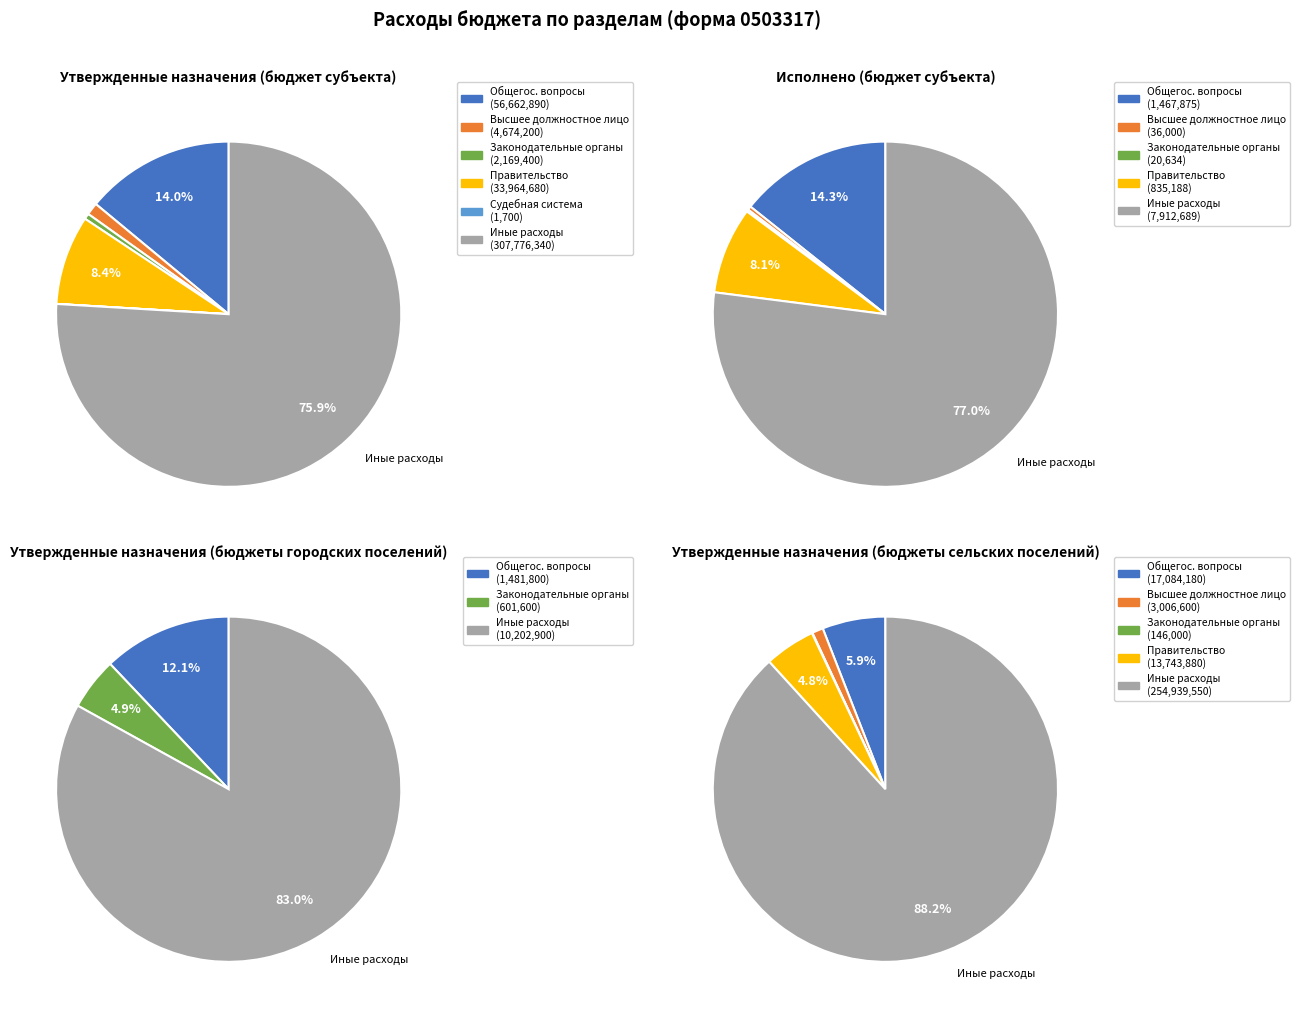

What is the majority slice?

Иные